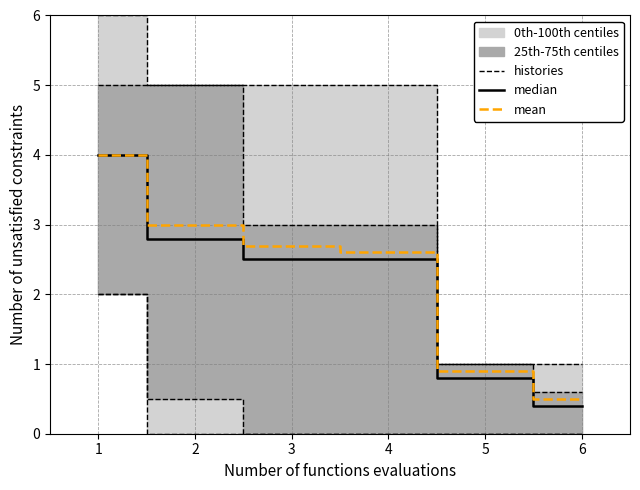

True or false: mean has more than 1 interior local peaks.

False